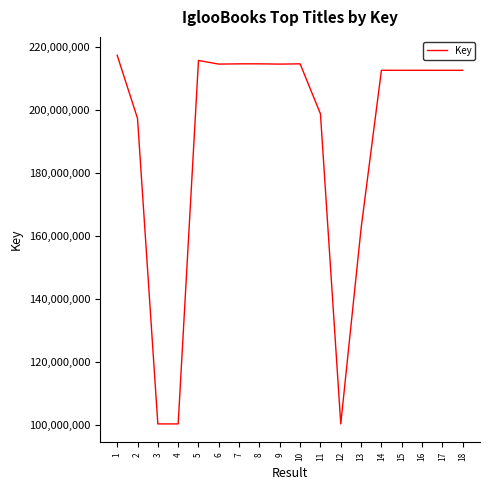

What is the difference between the maximum and minimum values?

116994382